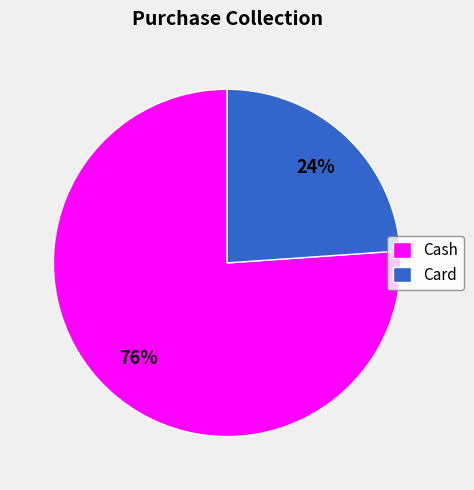

To the nearest percent, what is the difference between the largest and smallest slice percentages?

52%